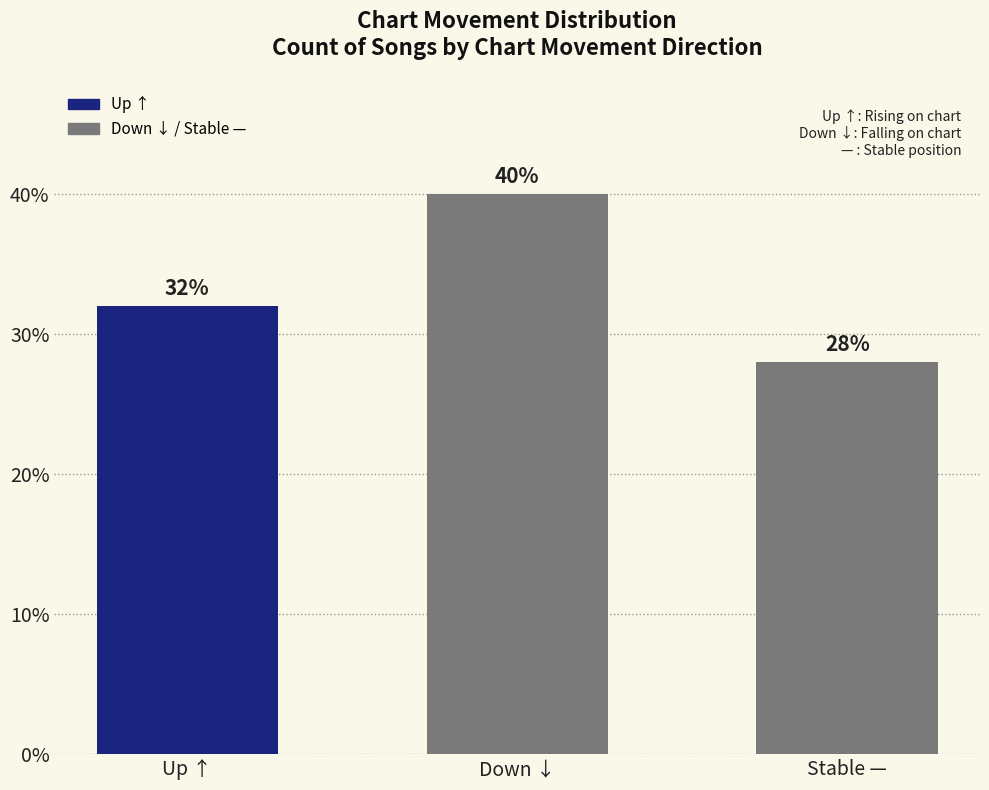

What is the label of the 3rd bar from the left?

Stable —